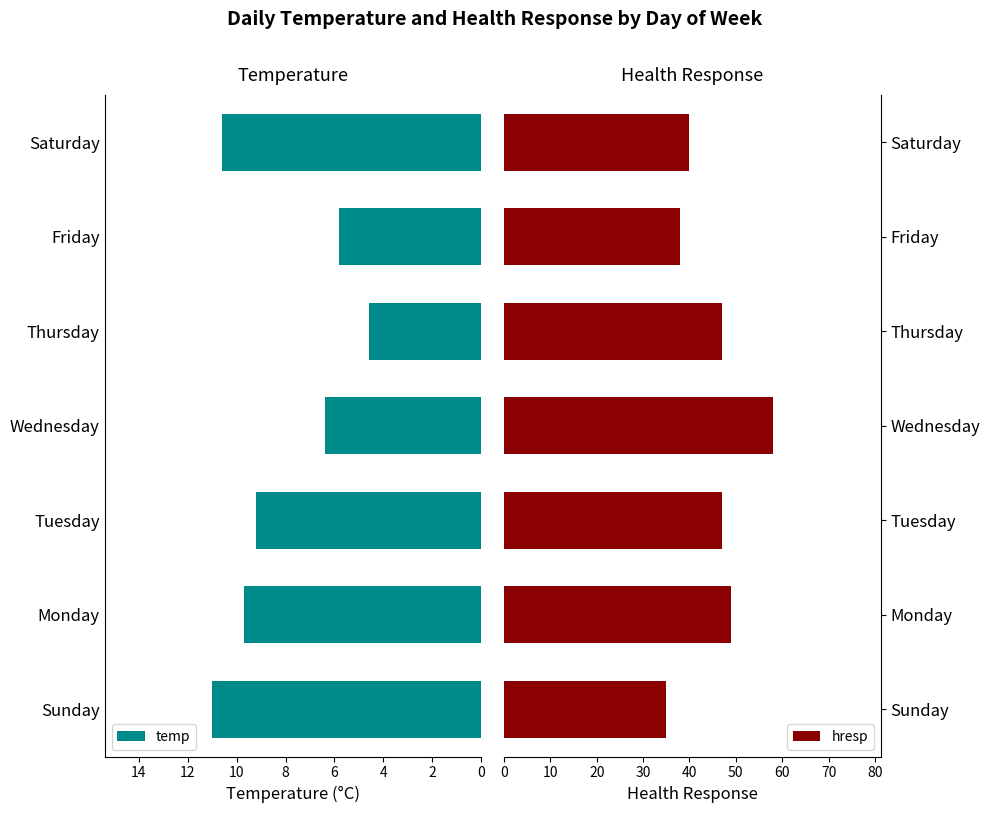

How many values in the hresp series exceed 47?

2